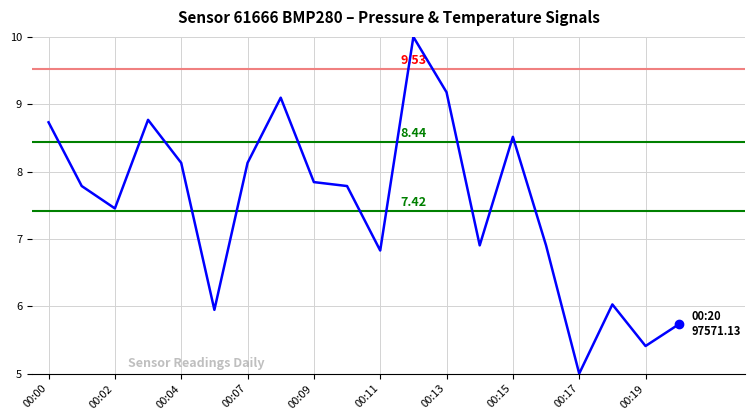

What is the ratio of the value at 00:04 to the value at 00:17?

1.6